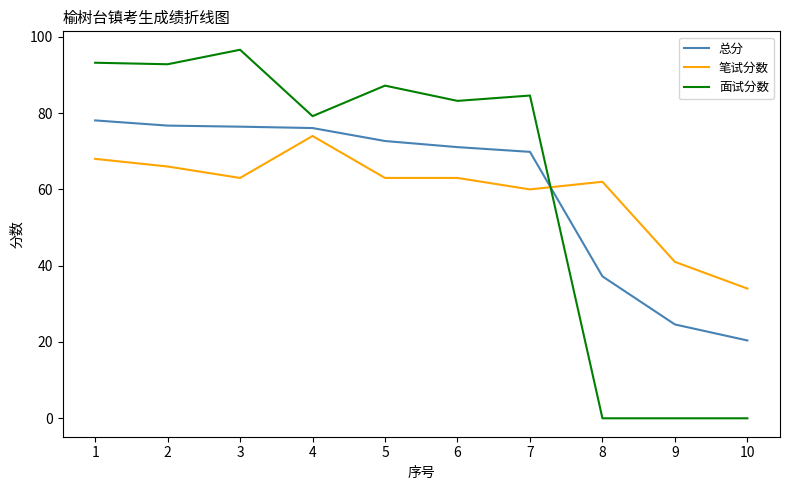

Which category has the highest value across all series?

3